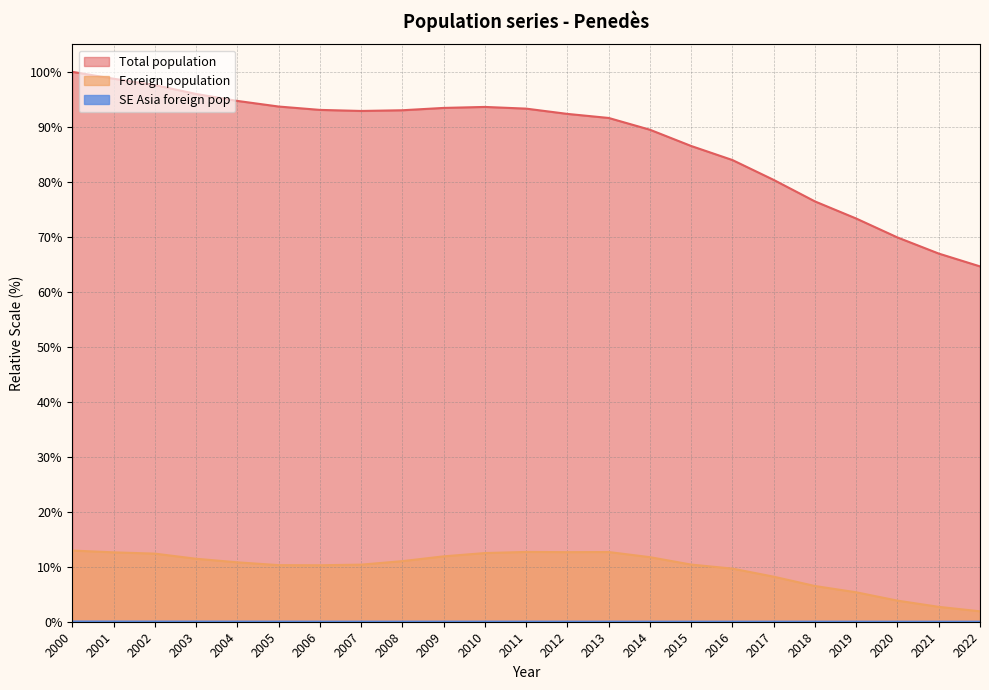

At how many categories does at least one series exceed 85?

16